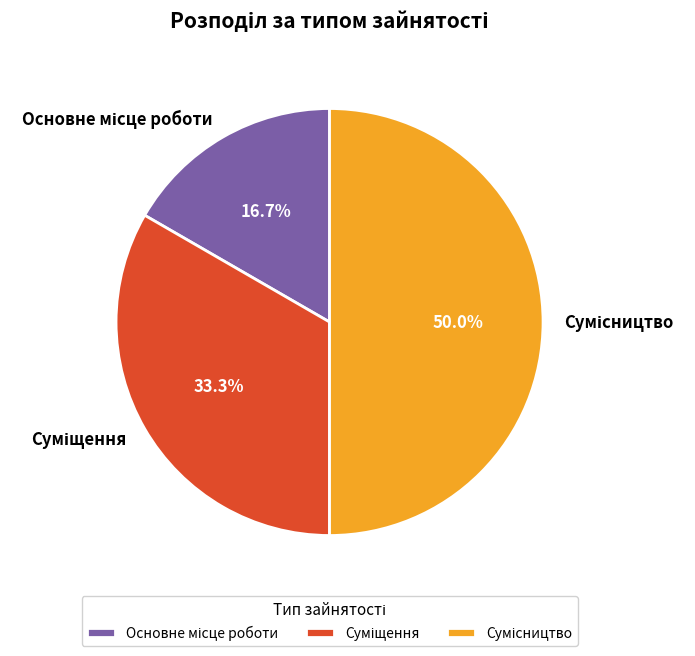

The Основне місце роботи slice represents 30% of the pie. True or false?

False